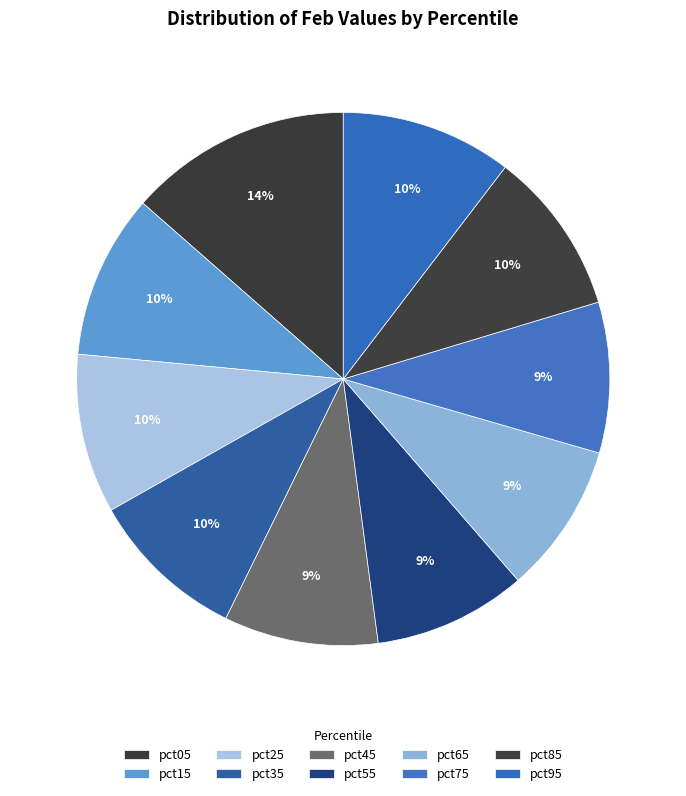

What is the smallest slice in the pie chart?

pct75